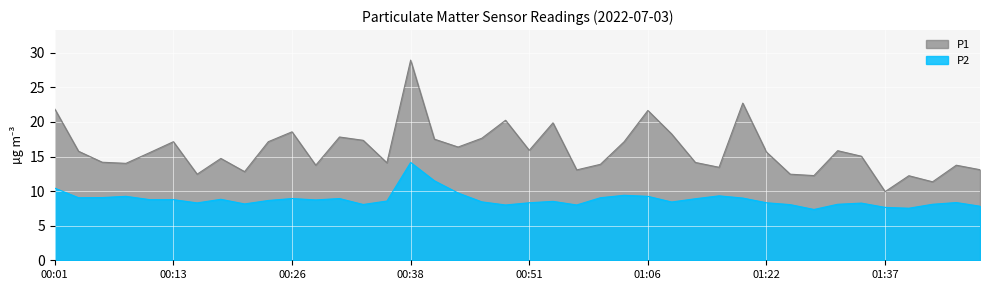

Reading left to right, list all the values displayed in this chart.

P1: 21.9	15.8	14.2	14.0	15.6	17.1	12.4	14.7	12.8	17.1	18.6	13.8	17.8	17.4	14.1	28.9	17.5	16.4	17.6	20.2	15.9	19.9	13.1	13.9	17.1	21.7	18.3	14.2	13.4	22.7	15.7	12.4	12.2	15.8	15.1	9.9	12.2	11.3	13.8	13.1
P2: 10.4	9.1	9.1	9.2	8.8	8.8	8.3	8.8	8.2	8.7	8.9	8.7	8.9	8.1	8.6	14.2	11.5	9.7	8.4	8.0	8.3	8.5	8.0	9.1	9.4	9.2	8.4	8.9	9.3	9.0	8.3	8.1	7.3	8.1	8.3	7.7	7.5	8.1	8.3	7.8